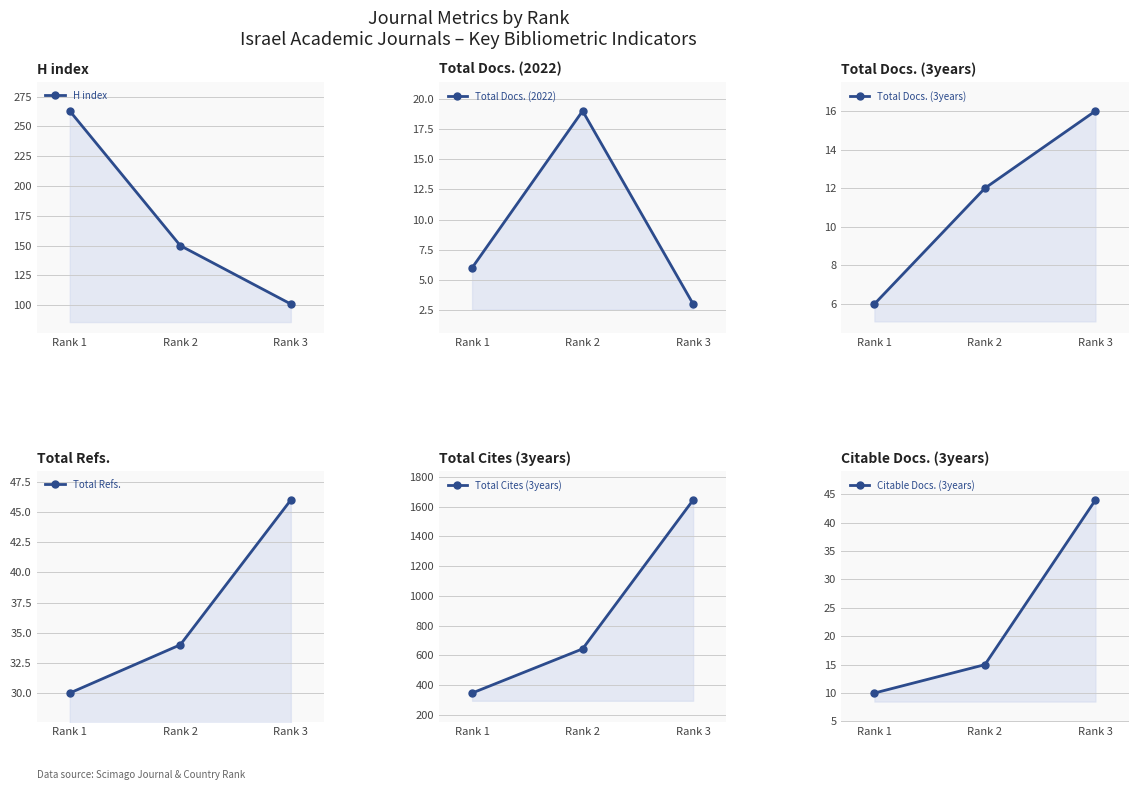

How many Total Refs. values are between 30 and 46?

3